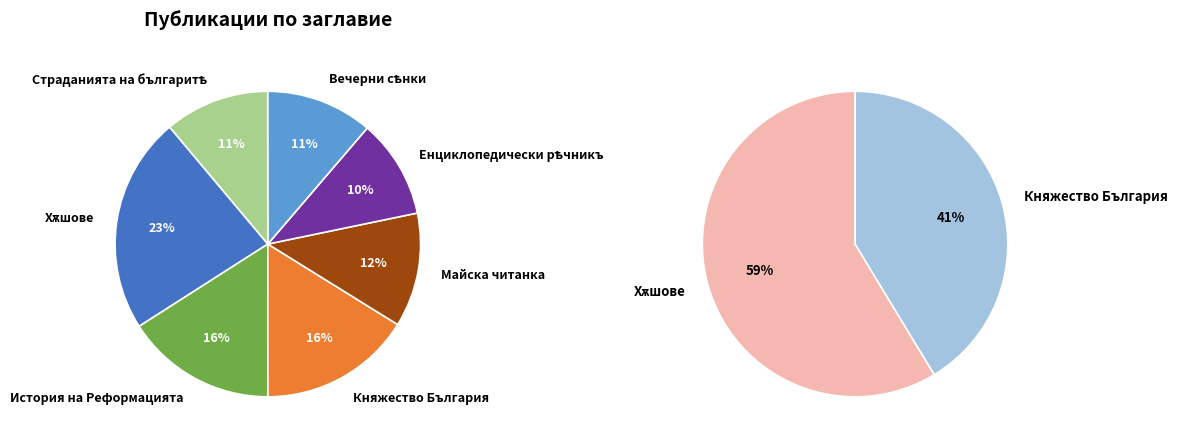

Count the number of slices in the pie.

7